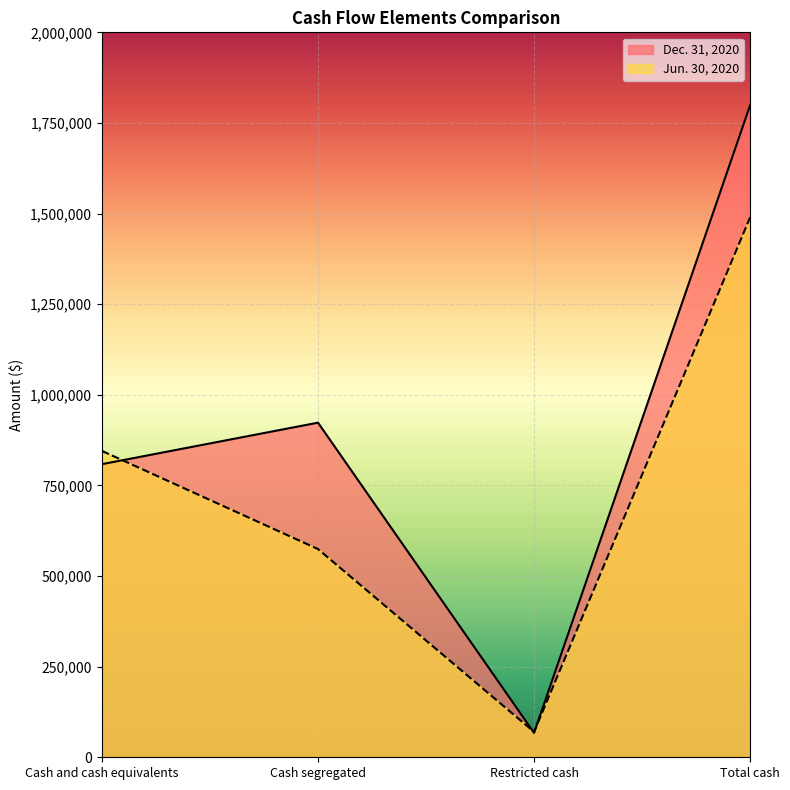

In Jun. 30, 2020, how many points are lower than both neighbors (excluding endpoints)?

1